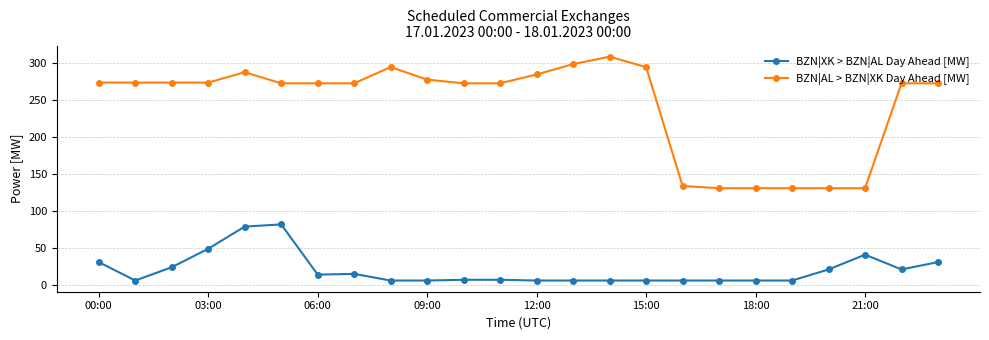

List the series in order of their overall mean, highest first.

BZN|AL > BZN|XK Day Ahead [MW], BZN|XK > BZN|AL Day Ahead [MW]